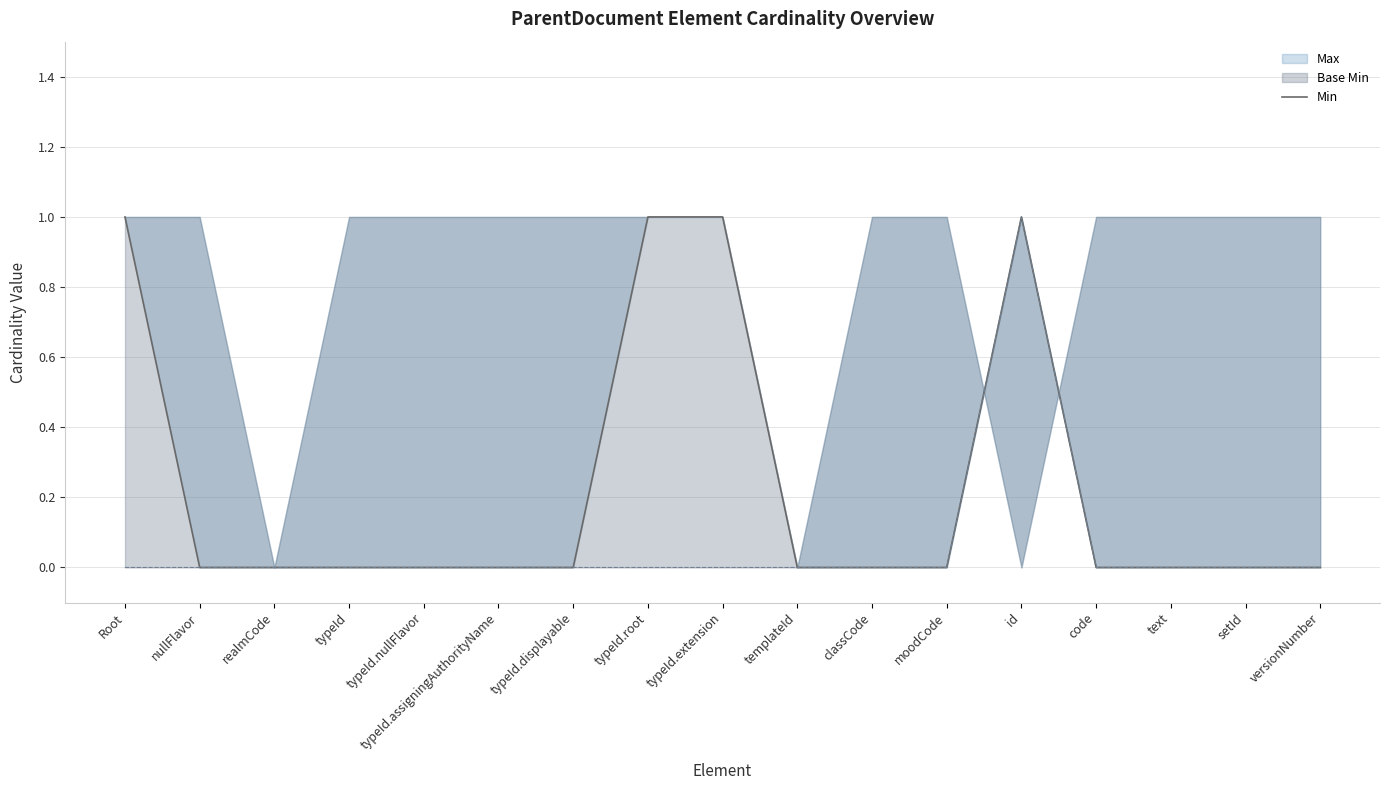

What position from the right is id?

5